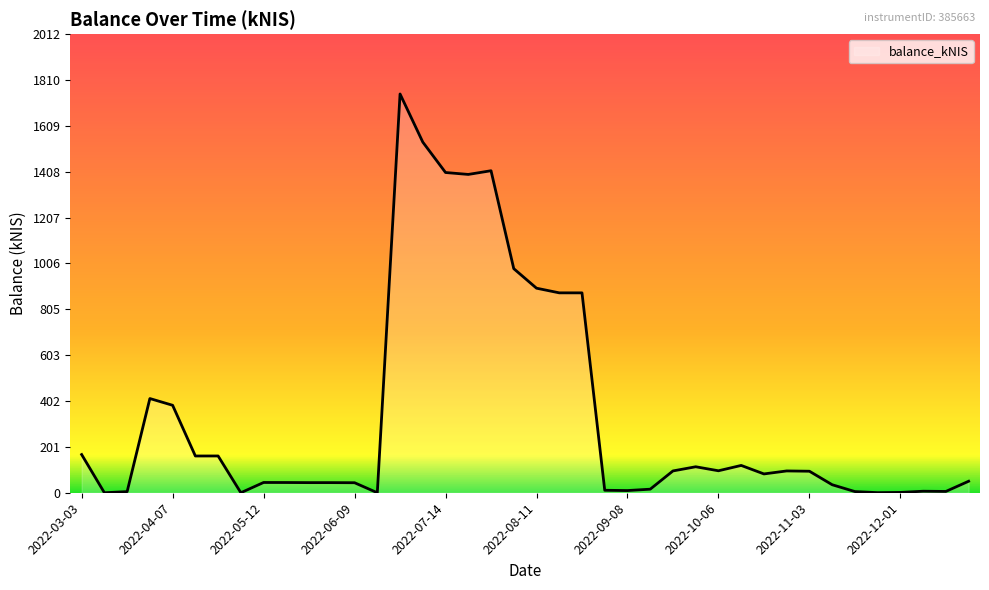

What is the maximum value shown in the chart?

1749.2